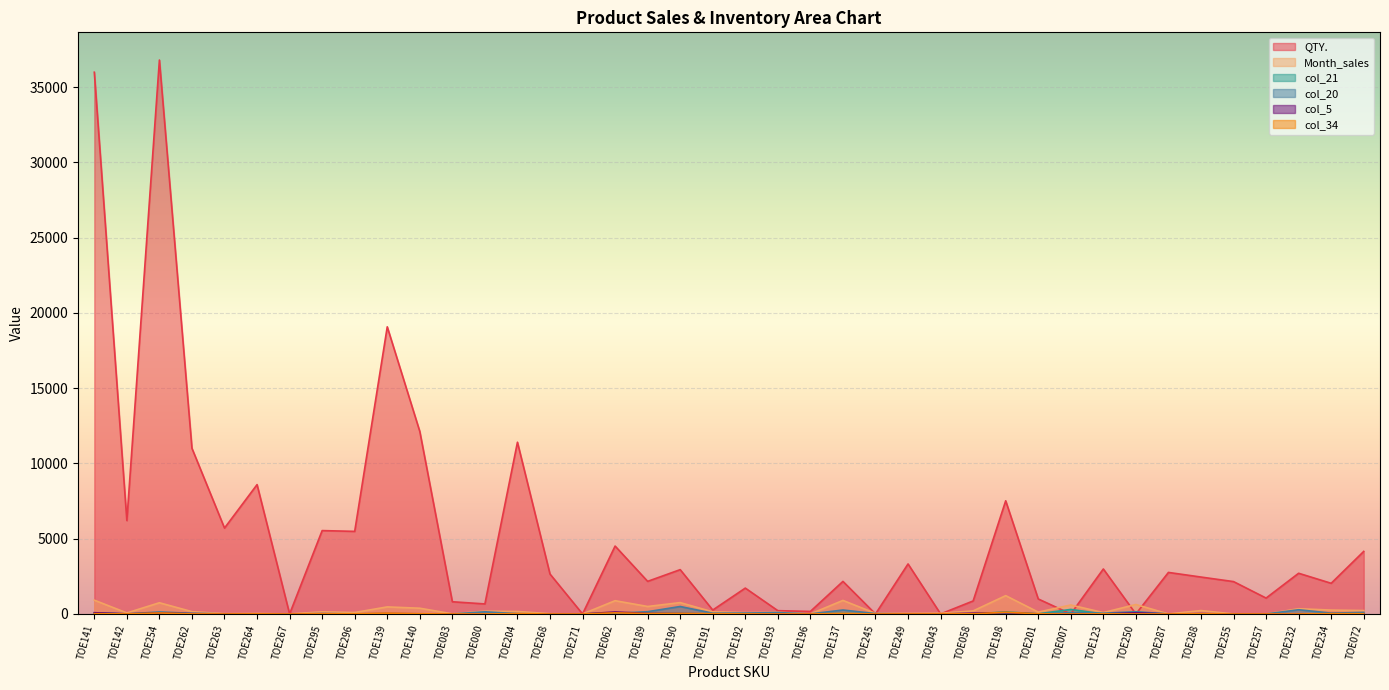

True or false: col_5 has more than 2 interior local peaks.

True